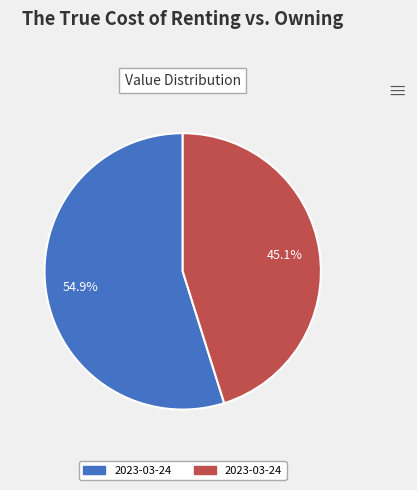

Is there any slice that represents more than half of the pie?

Yes